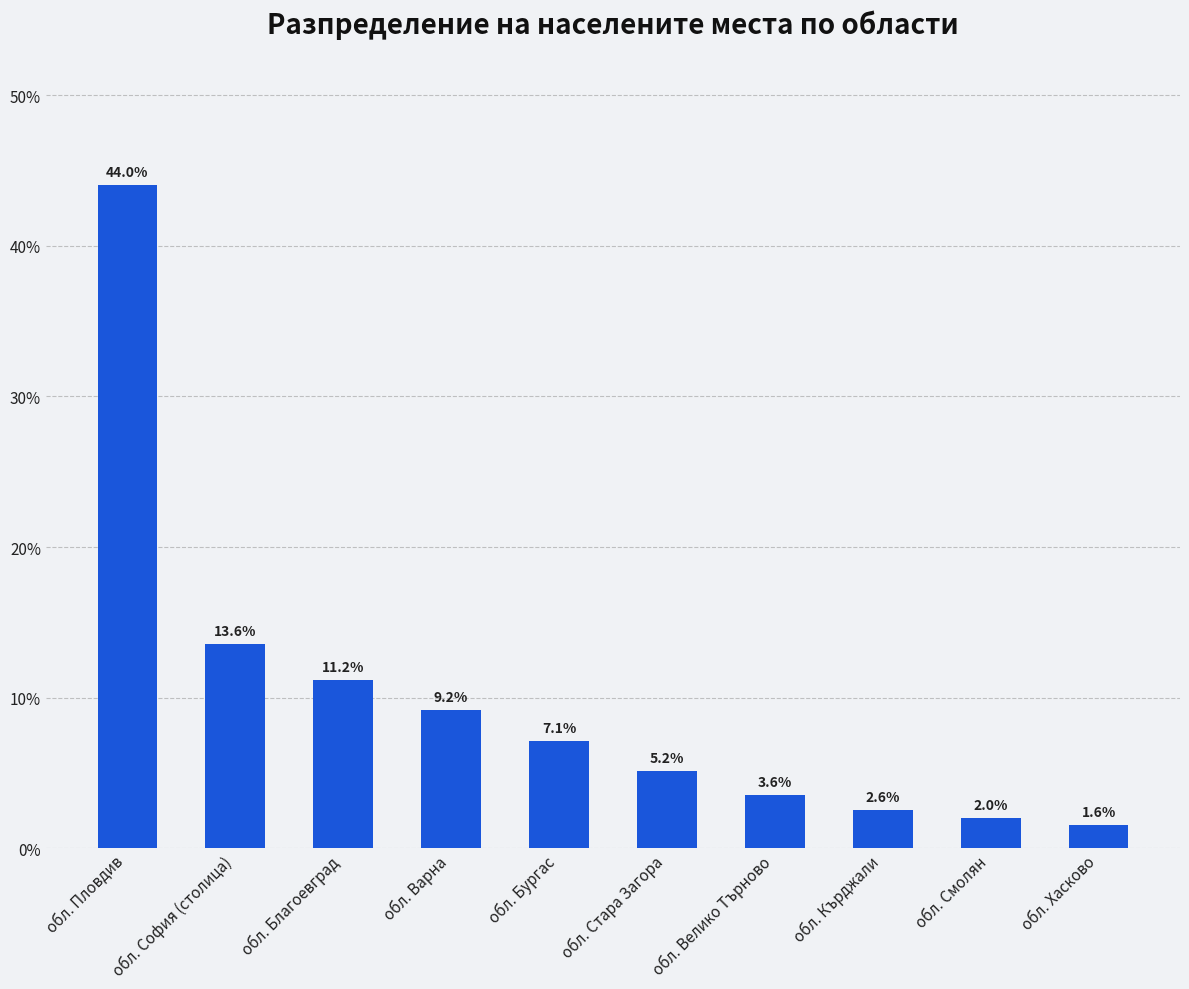

The value at обл. Велико Търново is 5.7. True or false?

False